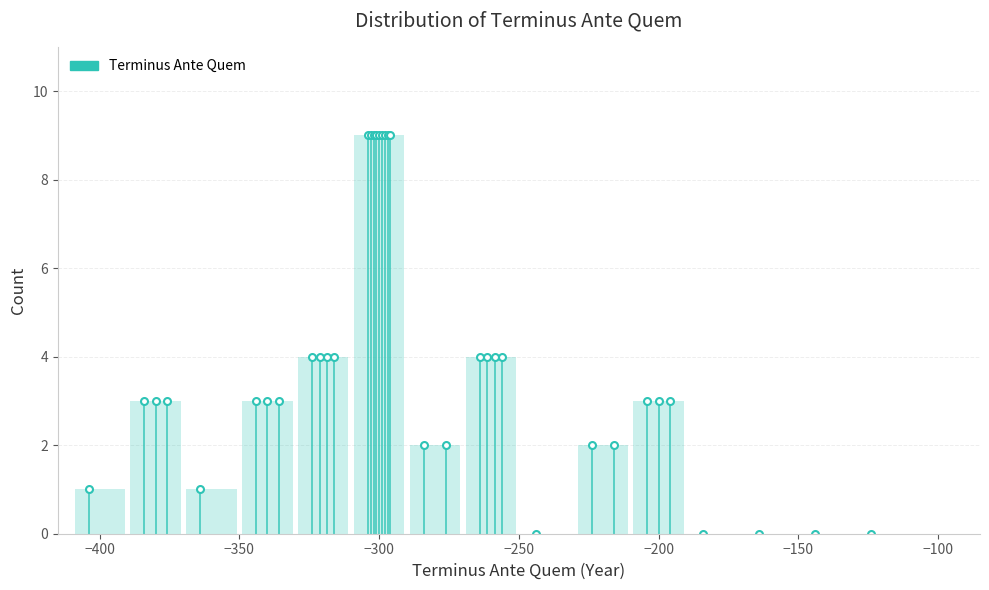

Reading left to right, transcribe this chart: for each bar, give the range it covers on the x-axis and its height. The values are not printed on the chart, so give them approximately, as read against the axis.

-410 to -390: 1
-390 to -370: 3
-370 to -350: 1
-350 to -330: 3
-330 to -310: 4
-310 to -290: 9
-290 to -270: 2
-270 to -250: 4
-250 to -230: 0
-230 to -210: 2
-210 to -190: 3
-190 to -170: 0
-170 to -150: 0
-150 to -130: 0
-130 to -110: 0